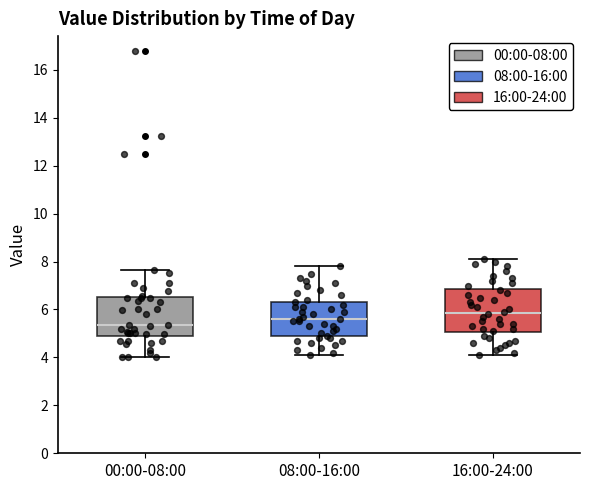

Where is the lower edge of the box for 08:00-16:00 on the y-axis? The values are not printed on the chart, so give them approximately, as read against the axis.

4.8